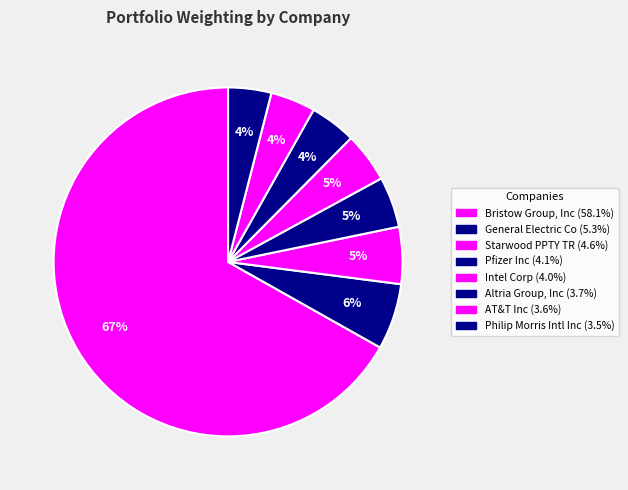

The Intel Corp slice represents 1% of the pie. True or false?

False